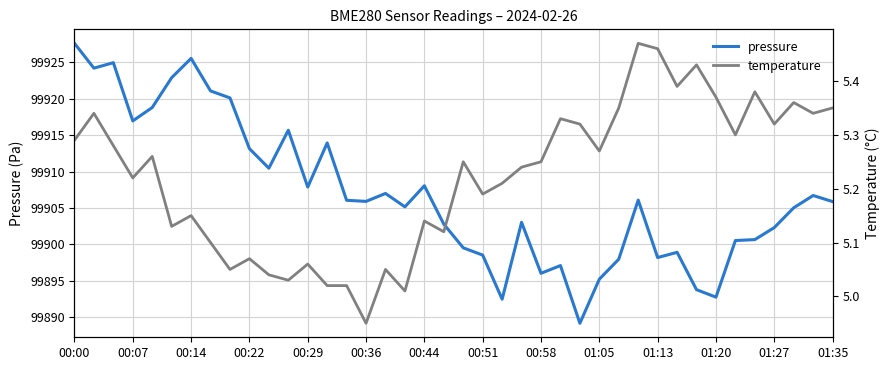

What is the minimum value for pressure?

99889.2